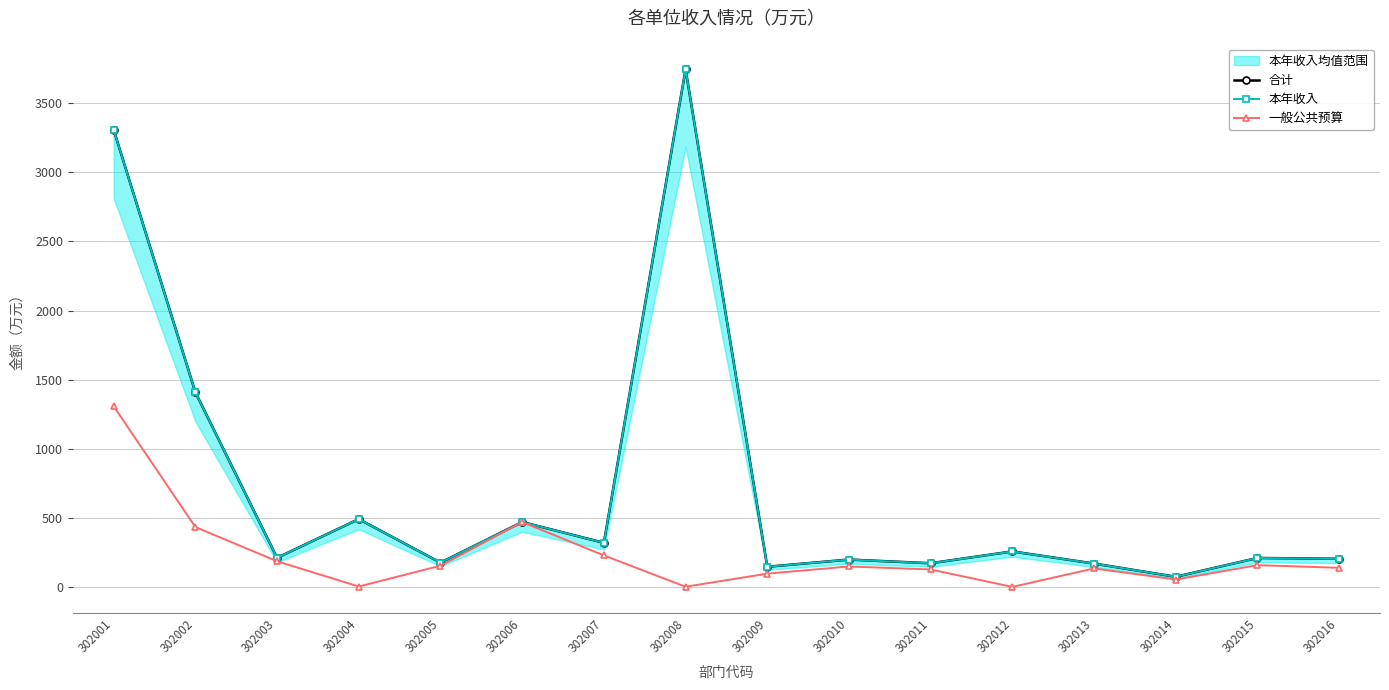

What value does the 本年收入 series have at 302015?

209.8